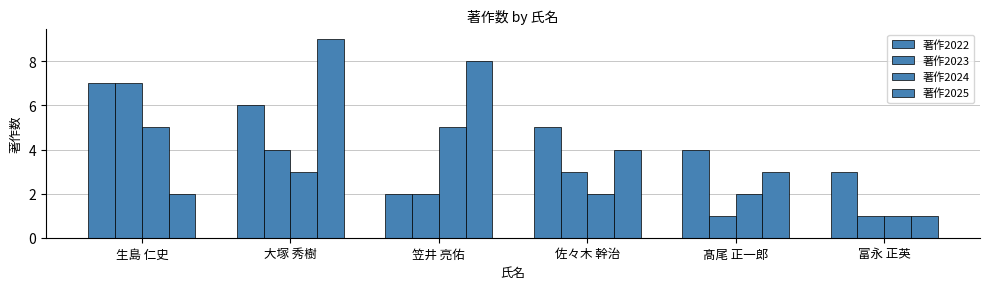

Reading right to left, list all the values displayed in this chart.

著作2022: 富永 正英=3	髙尾 正一郎=4	佐々木 幹治=5	笠井 亮佑=2	大塚 秀樹=6	生島 仁史=7
著作2023: 富永 正英=1	髙尾 正一郎=1	佐々木 幹治=3	笠井 亮佑=2	大塚 秀樹=4	生島 仁史=7
著作2024: 富永 正英=1	髙尾 正一郎=2	佐々木 幹治=2	笠井 亮佑=5	大塚 秀樹=3	生島 仁史=5
著作2025: 富永 正英=1	髙尾 正一郎=3	佐々木 幹治=4	笠井 亮佑=8	大塚 秀樹=9	生島 仁史=2